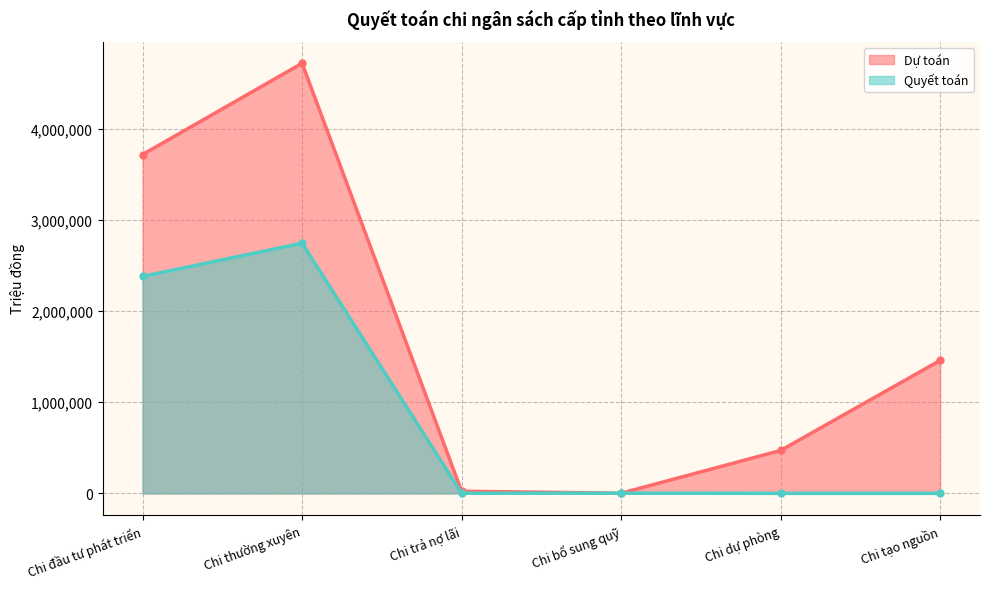

In Quyết toán, how many points are higher than both neighbors (excluding endpoints)?

1